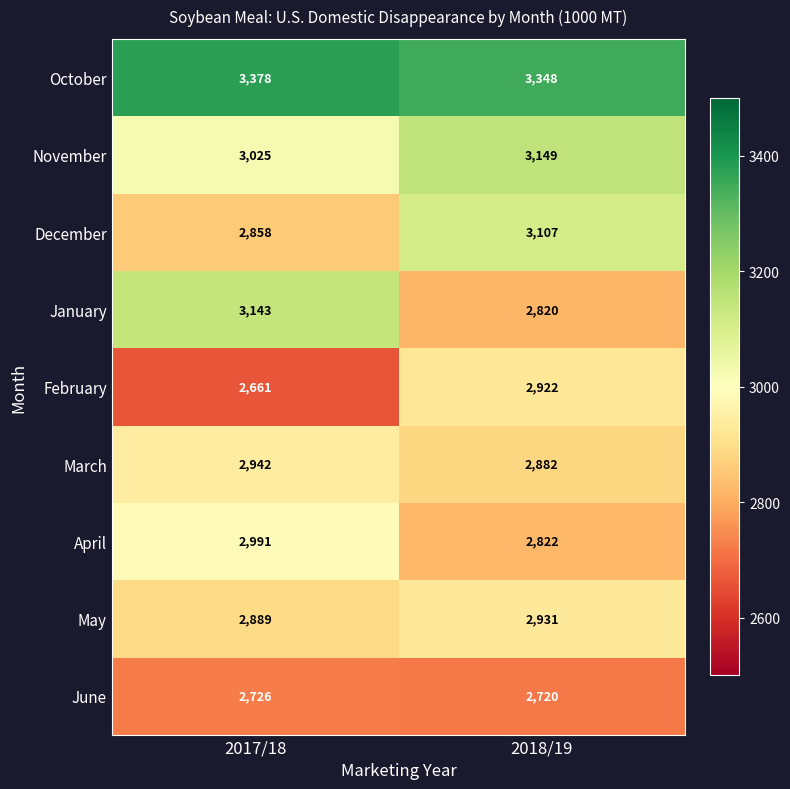

What is the sum of the October values at 2017/18 and 2018/19?

6726